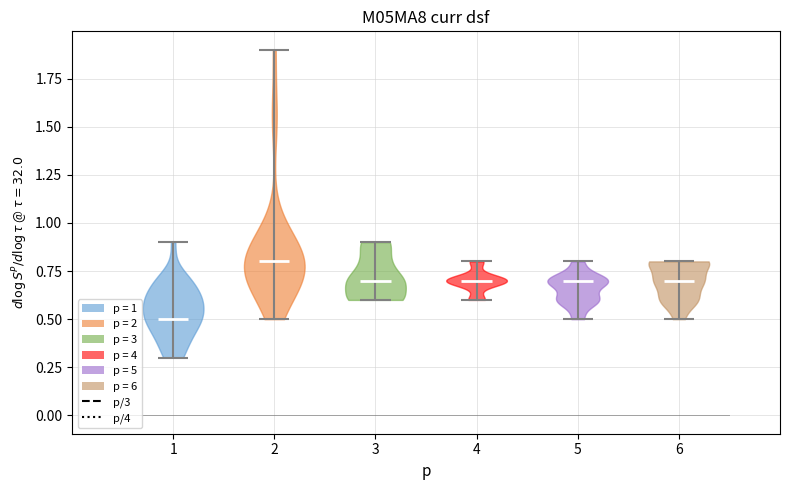

Which violin has the highest median line?

2